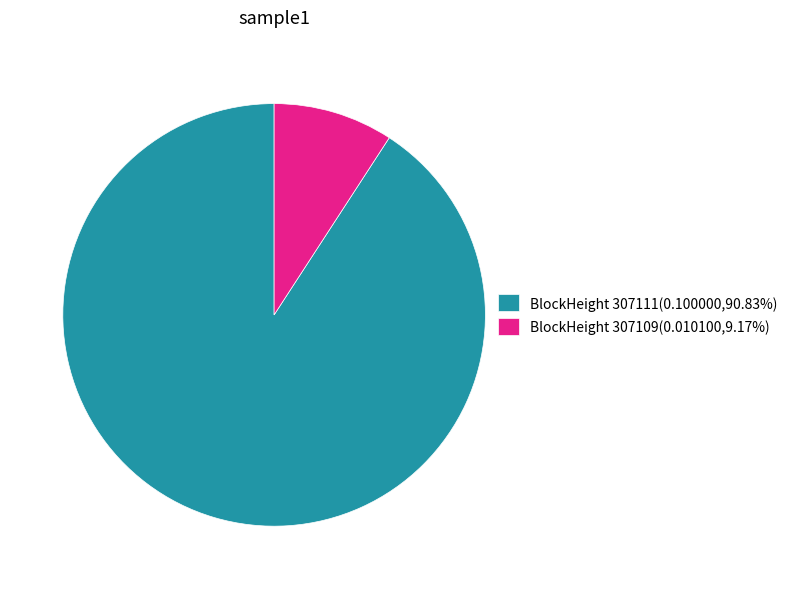

Is there any slice that represents more than half of the pie?

Yes